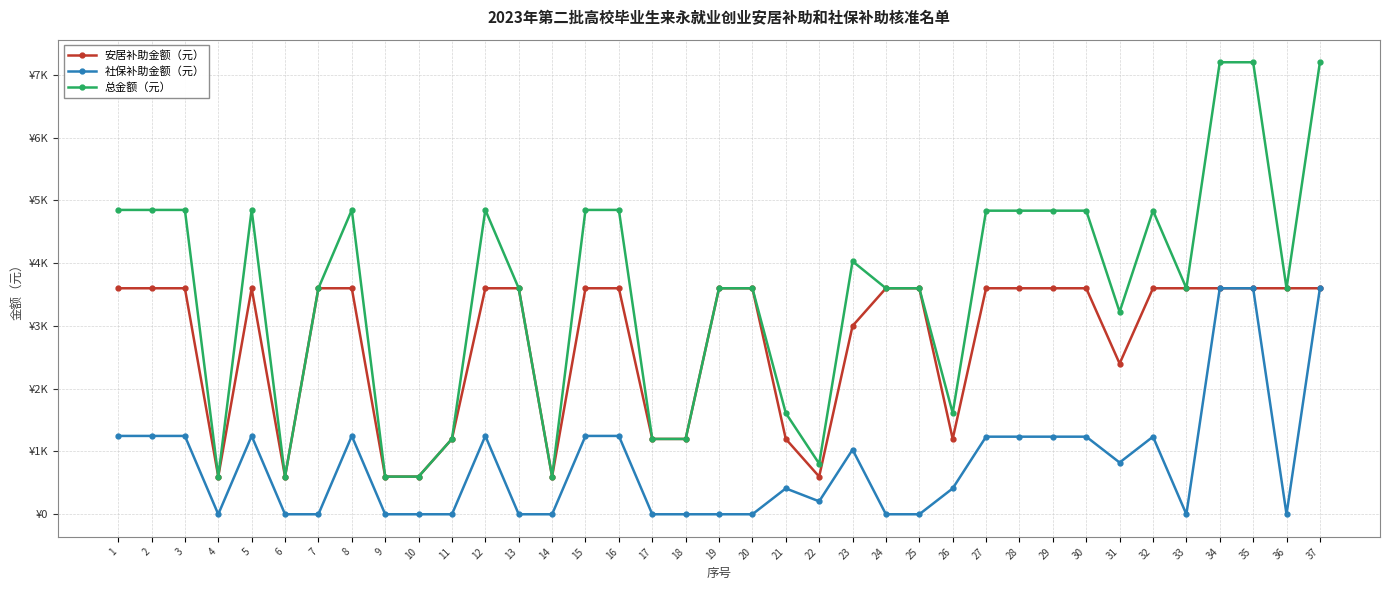

Reading left to right, what are all the values shown in this chart?

安居补助金额（元）: 3600	3600	3600	600	3600	600	3600	3600	600	600	1200	3600	3600	600	3600	3600	1200	1200	3600	3600	1200	600	3000	3600	3600	1200	3600	3600	3600	3600	2400	3600	3600	3600	3600	3600	3600
社保补助金额（元）: 1248	1248	1248	0	1248	0	0	1248	0	0	0	1248	0	0	1248	1248	0	0	0	0	412	206	1030	0	0	412	1236	1236	1236	1236	824	1236	0	3600	3600	0	3600
总金额（元）: 4848	4848	4848	600	4848	600	3600	4848	600	600	1200	4848	3600	600	4848	4848	1200	1200	3600	3600	1612	806	4030	3600	3600	1612	4836	4836	4836	4836	3224	4836	3600	7200	7200	3600	7200